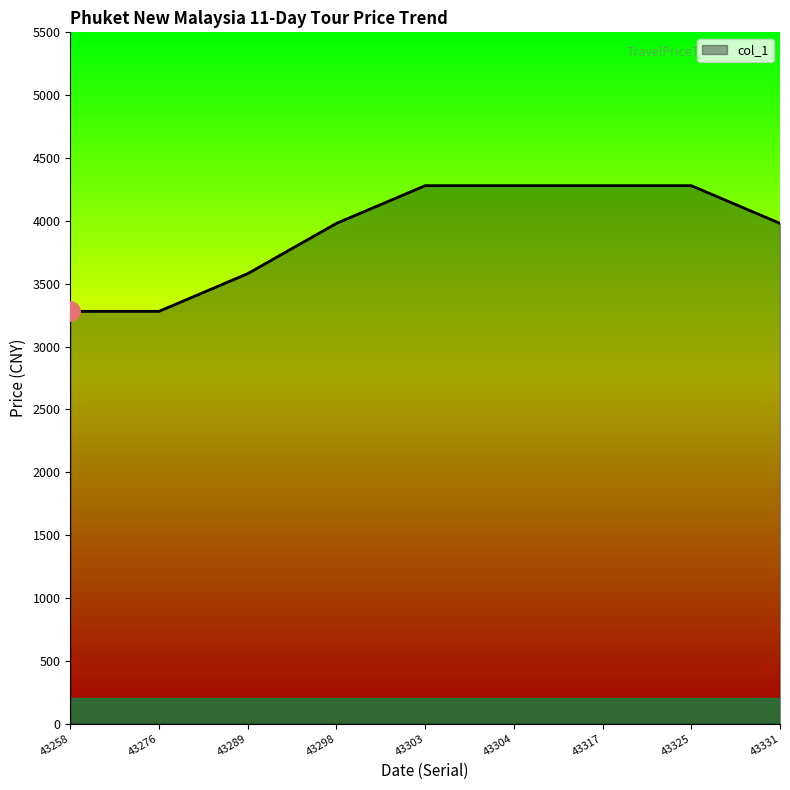

What is the maximum value shown in the chart?

4280